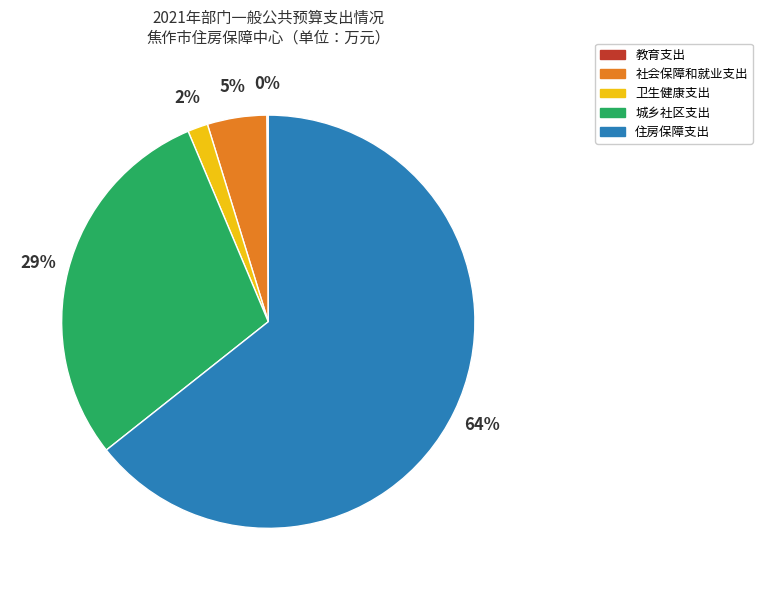

Approximately how many times larger is the value at 城乡社区支出 compared to 住房保障支出?

0.5